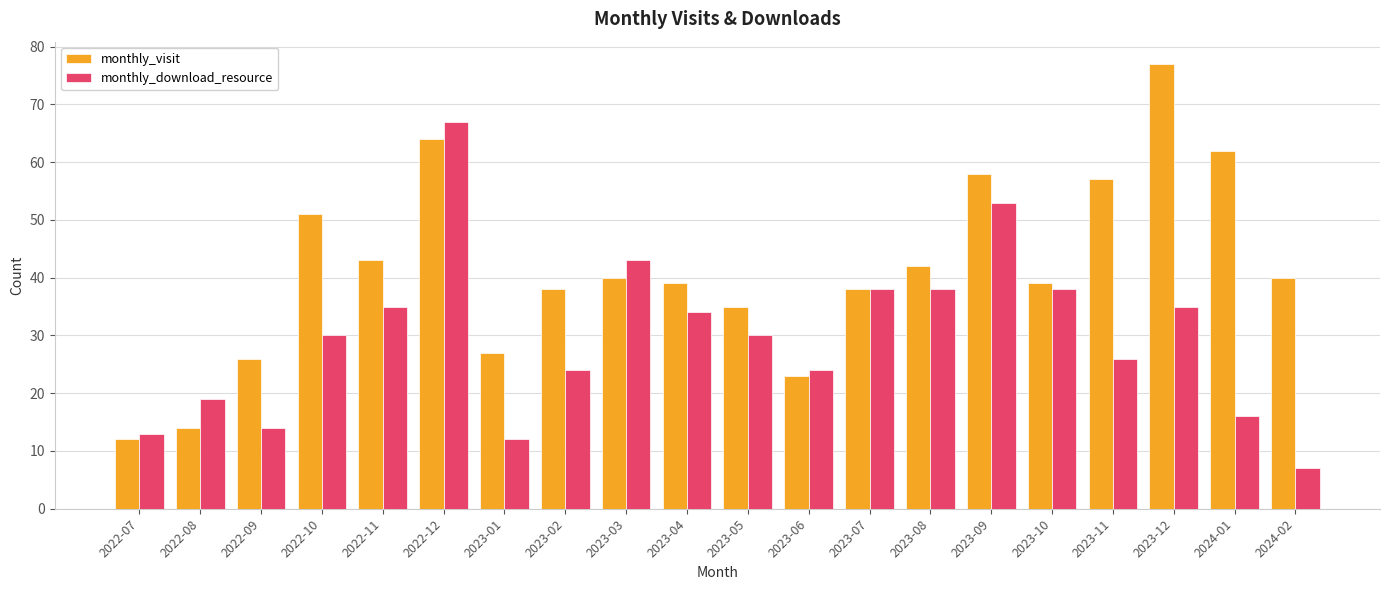

At which category is the sum across all series the highest?

2022-12